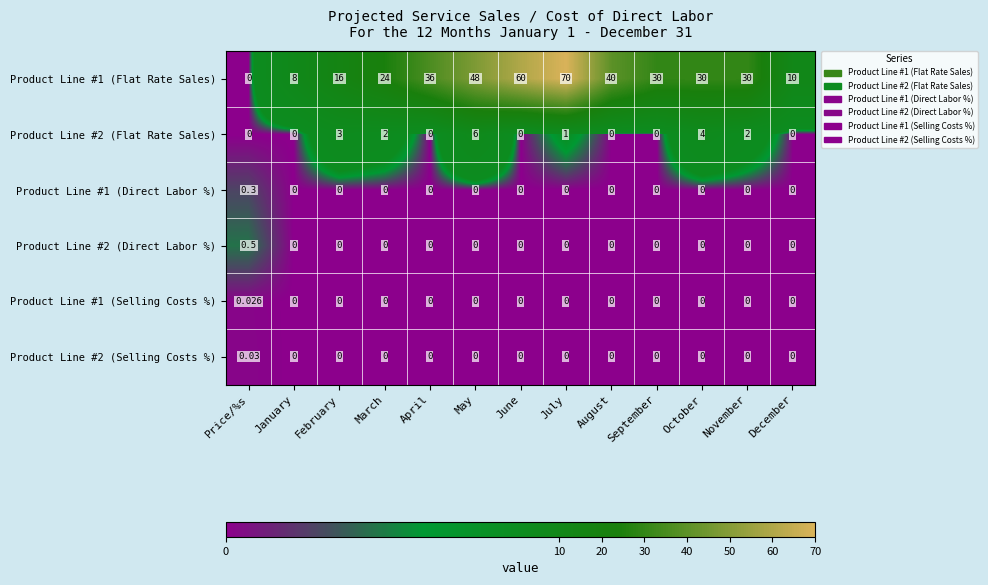

At which category is the sum across all series the highest?

July